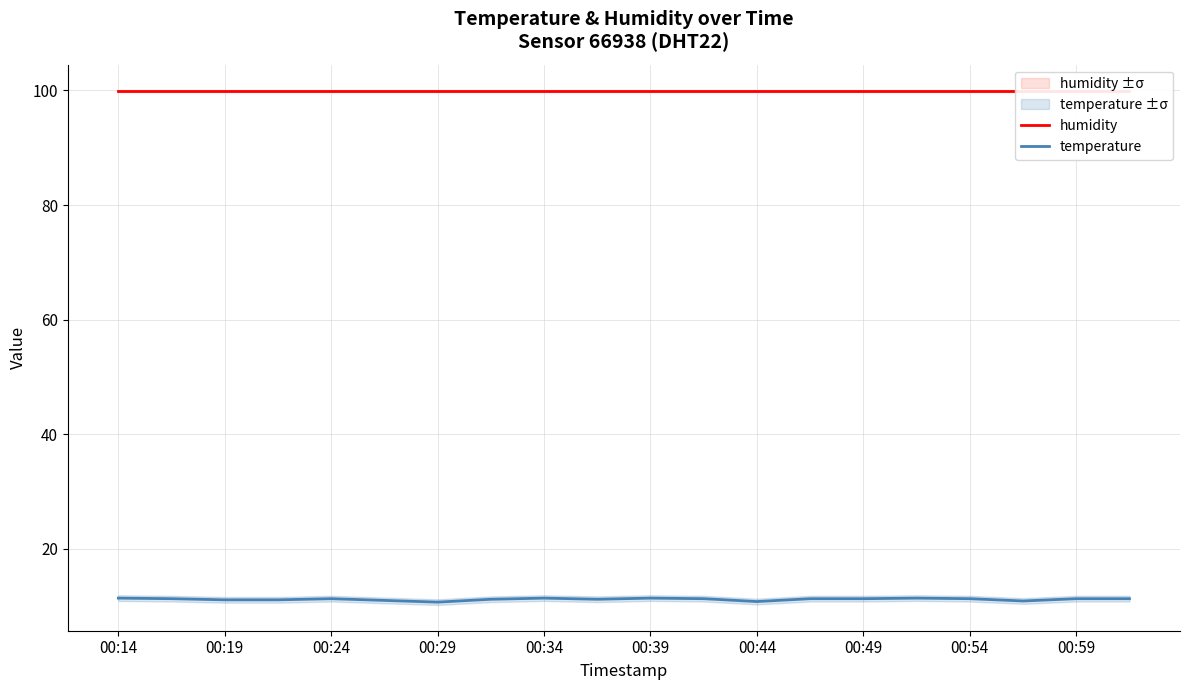

True or false: temperature and humidity intersect in this chart.

False